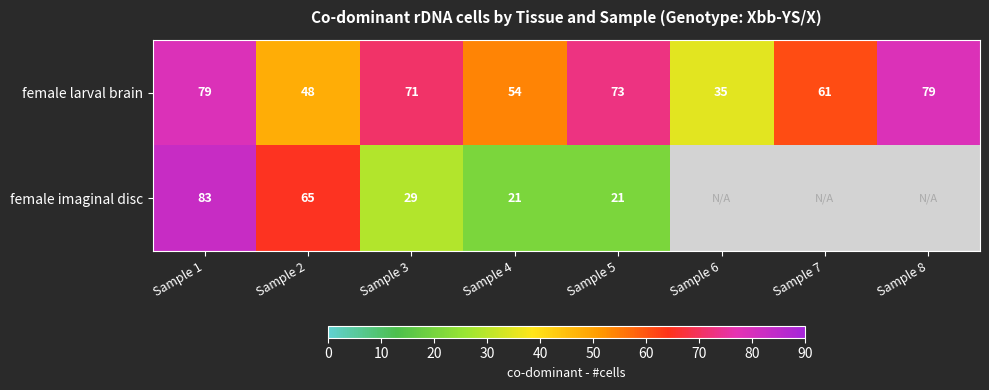

Count the number of data series in this chart.

2